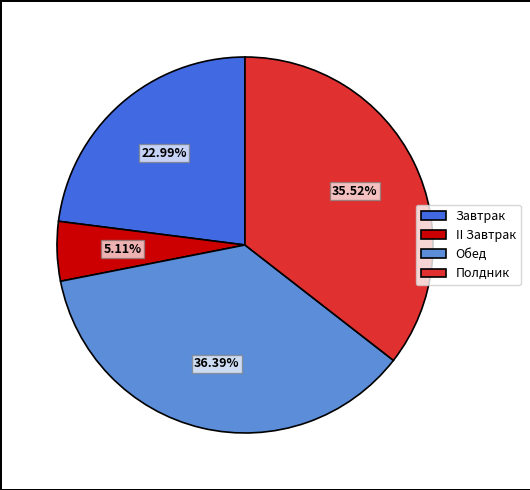

Between Завтрак and II Завтрак, which is larger?

Завтрак